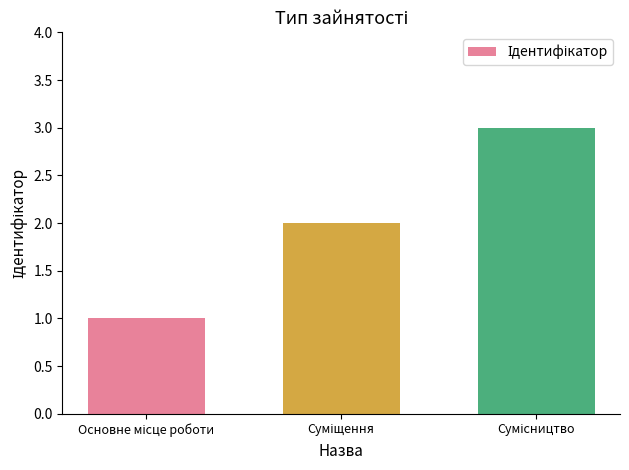

What is the sum of all values?

6